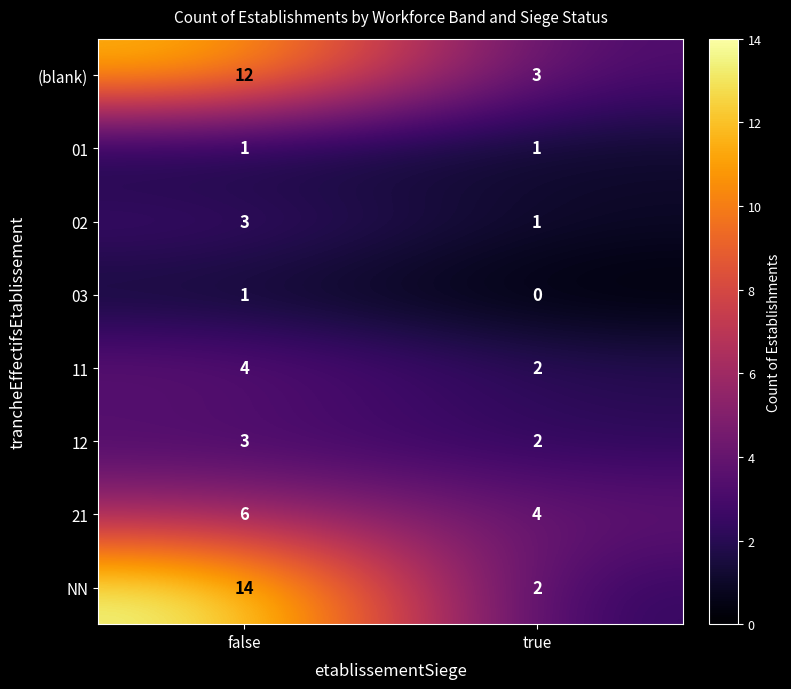

Reading left to right, extract all data points from this chart.

(blank): false=12	true=3
01: false=1	true=1
02: false=3	true=1
03: false=1	true=0
11: false=4	true=2
12: false=3	true=2
21: false=6	true=4
NN: false=14	true=2